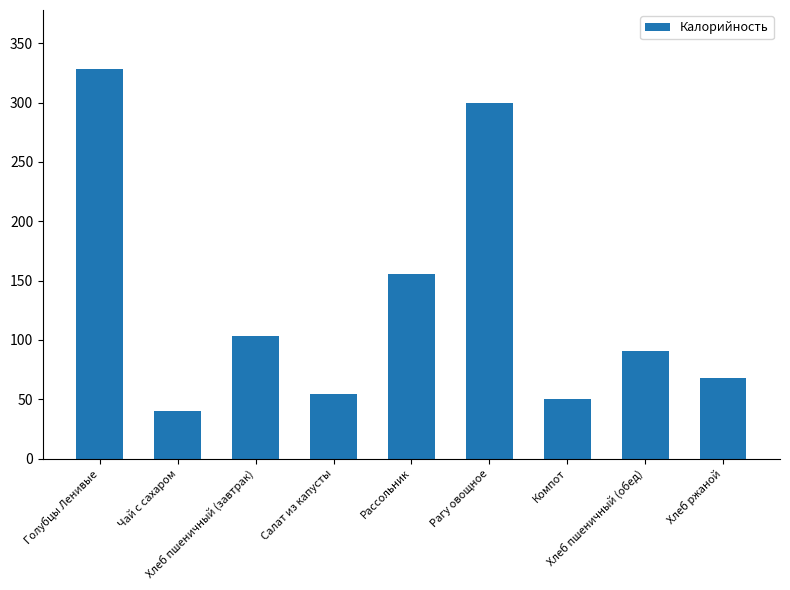

List the labels in order of value, largest first.

Голубцы Ленивые, Рагу овощное, Рассольник, Хлеб пшеничный (завтрак), Хлеб пшеничный (обед), Хлеб ржаной, Салат из капусты, Компот, Чай с сахаром